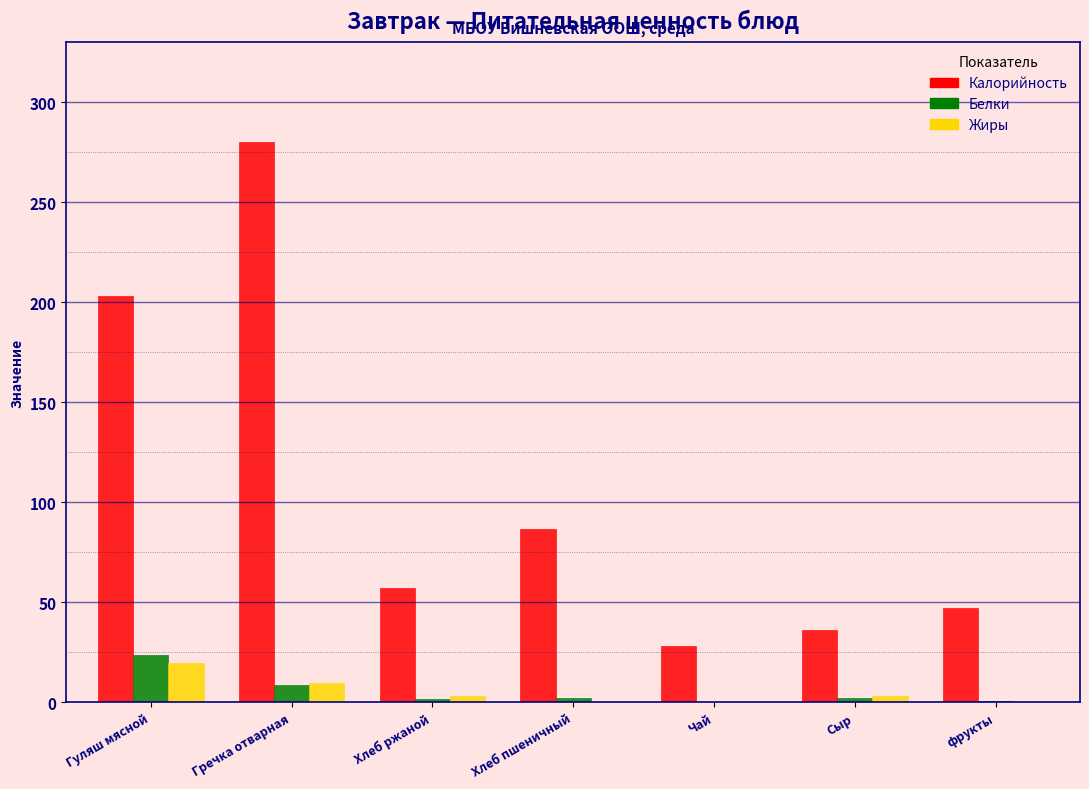

What is the maximum value for Калорийность?

280.0